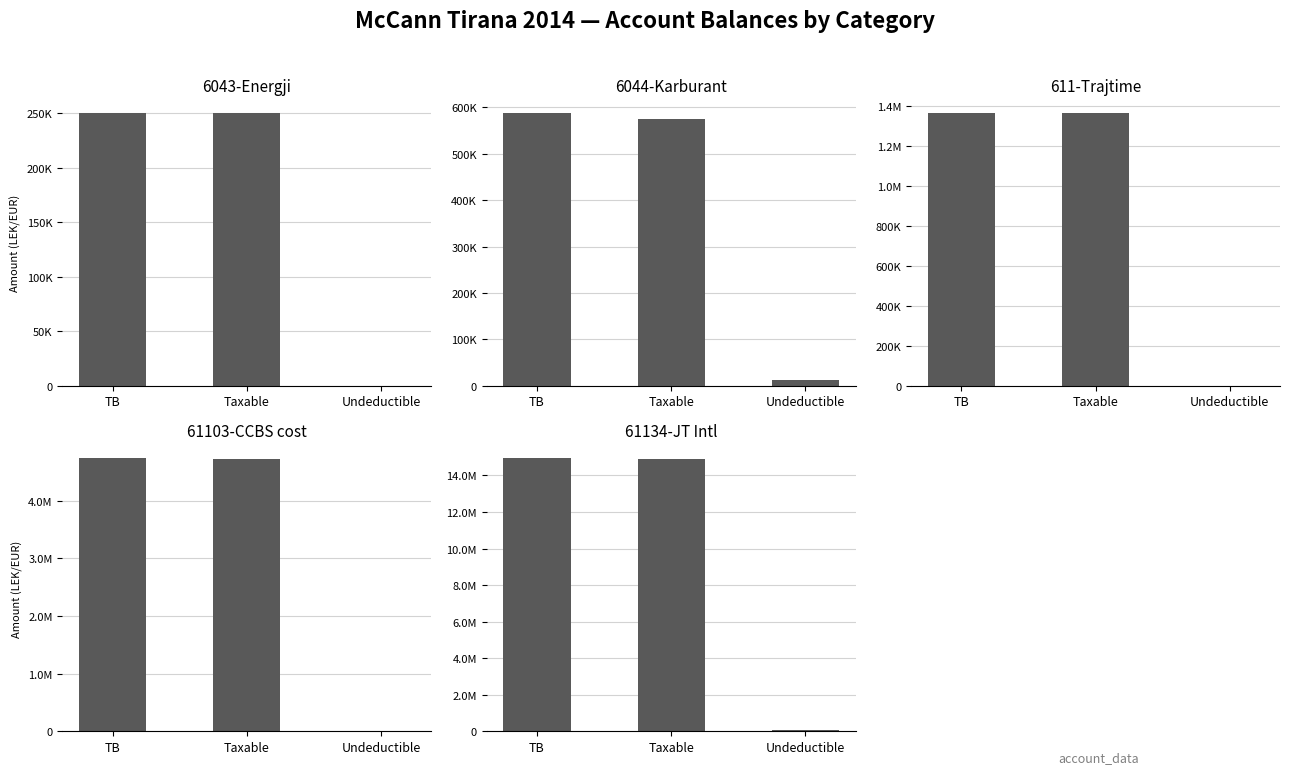

How many groups of bars are there?

3